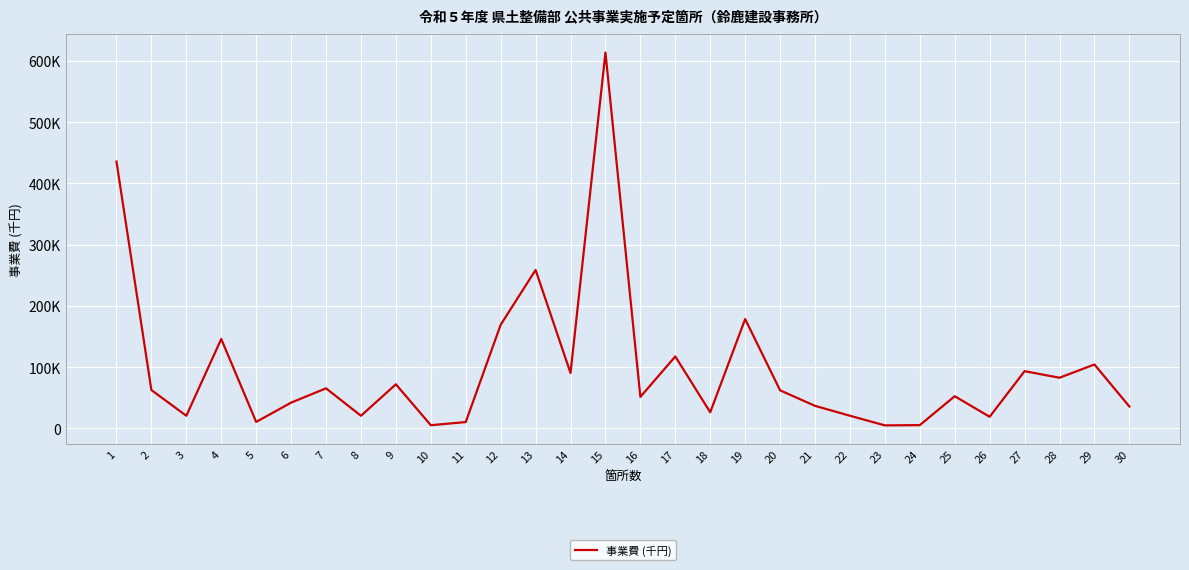

Does the chart display data point markers on the line(s)?

No